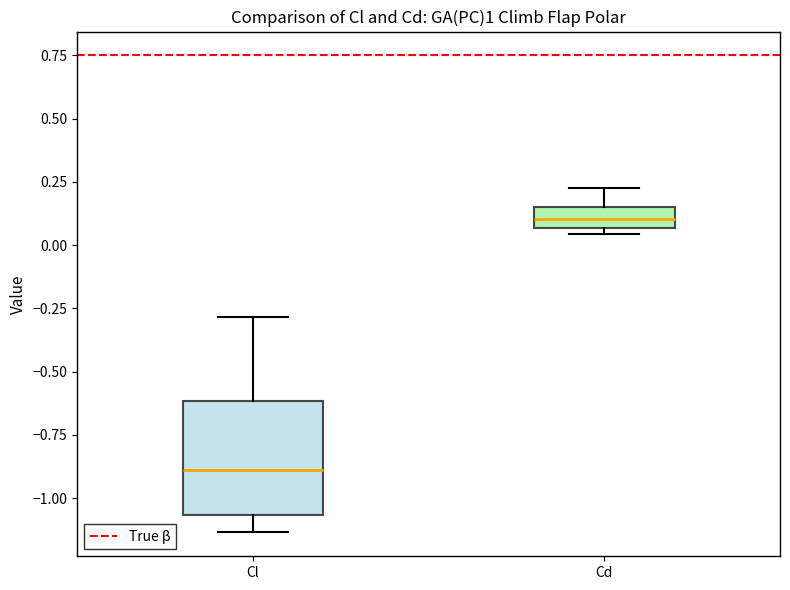

Where does the upper whisker of the box for Cd end on the y-axis? The values are not printed on the chart, so give them approximately, as read against the axis.

0.20